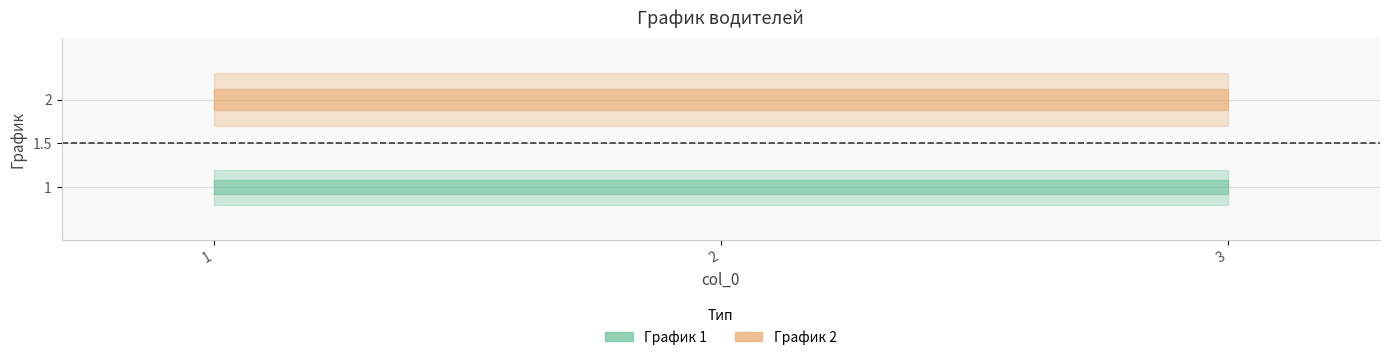

What is the total value across all series at 2?

3